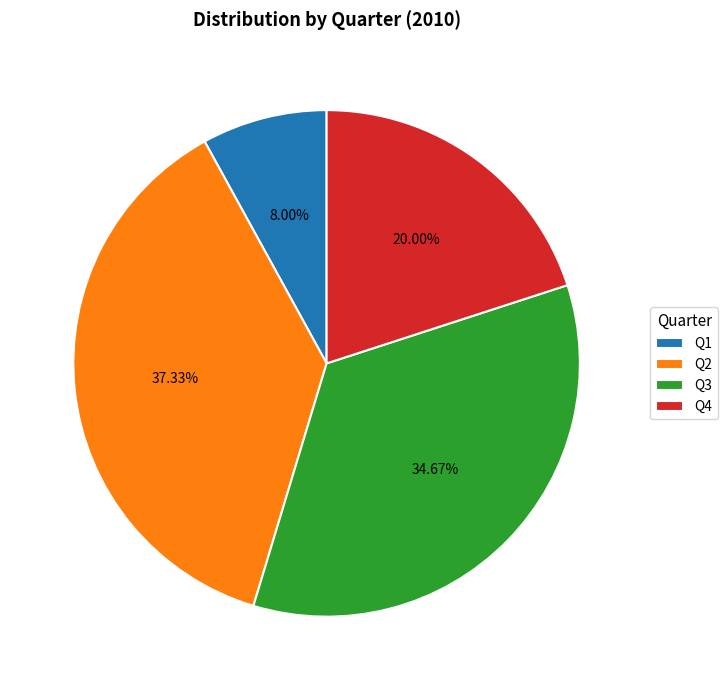

The Q4 slice represents 20% of the pie. True or false?

True